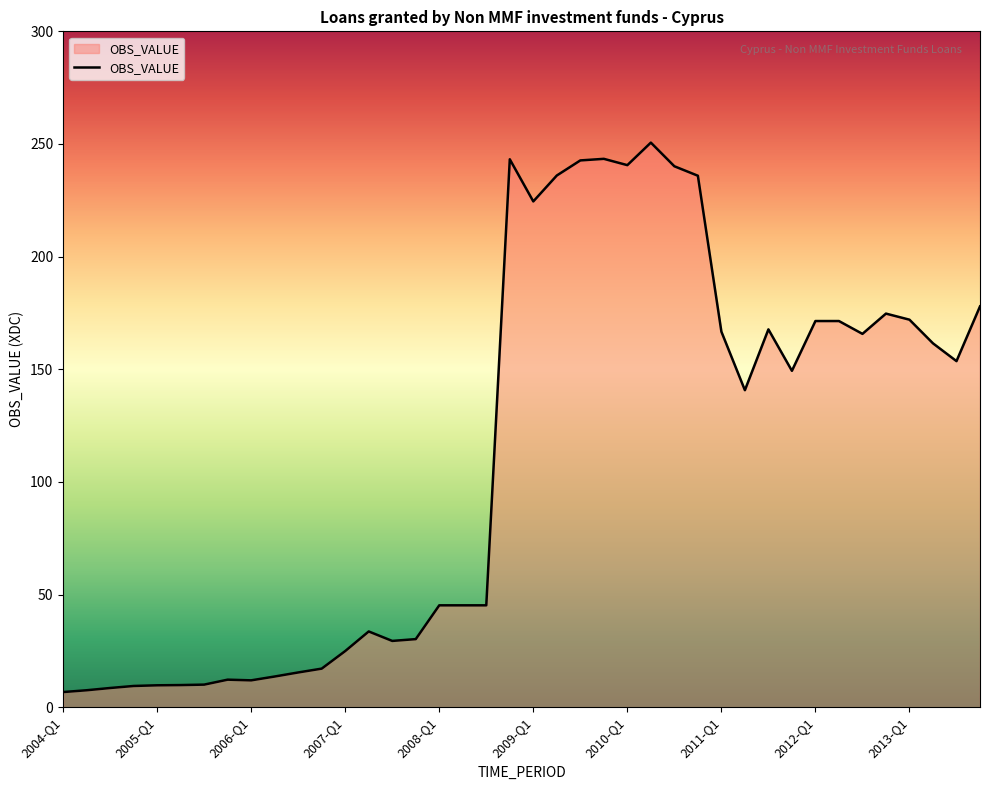

What is the difference between the maximum and minimum values?

243.9